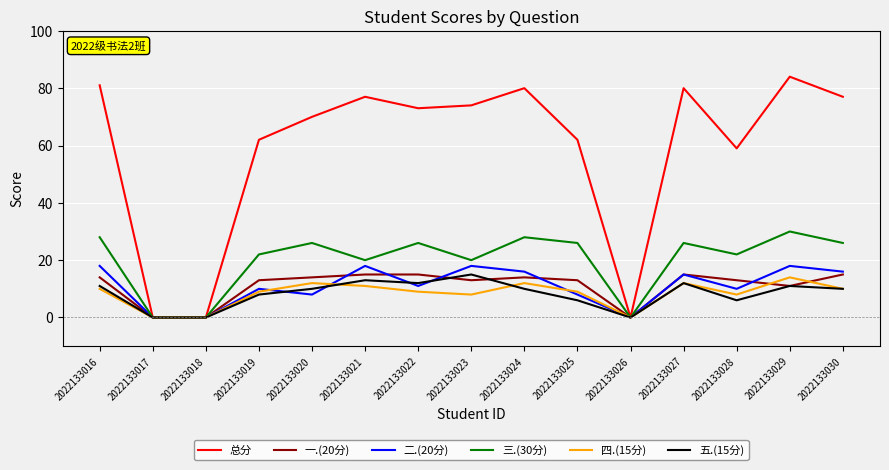

Where is the first local maximum for 二.(20分)?

2022133019